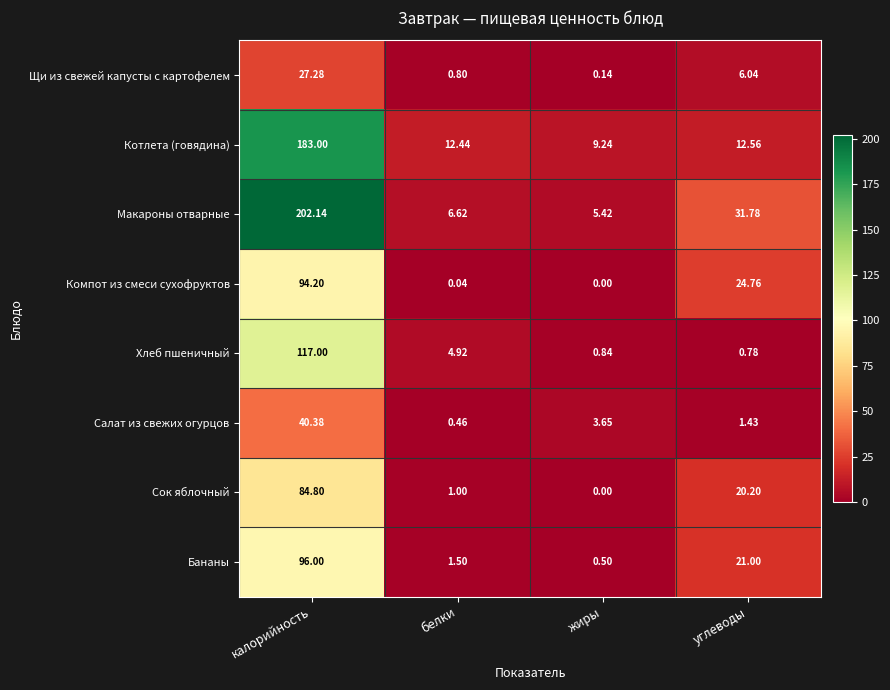

Which label corresponds to the smallest value in the chart?

жиры